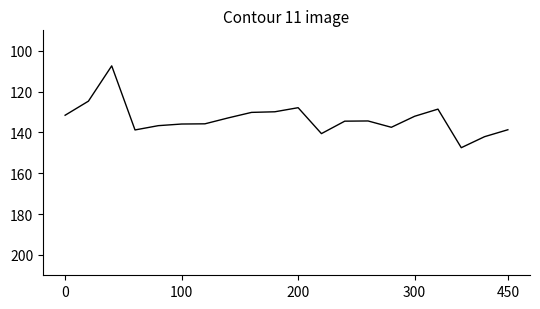

Is this an area chart (filled region under the line)?

No